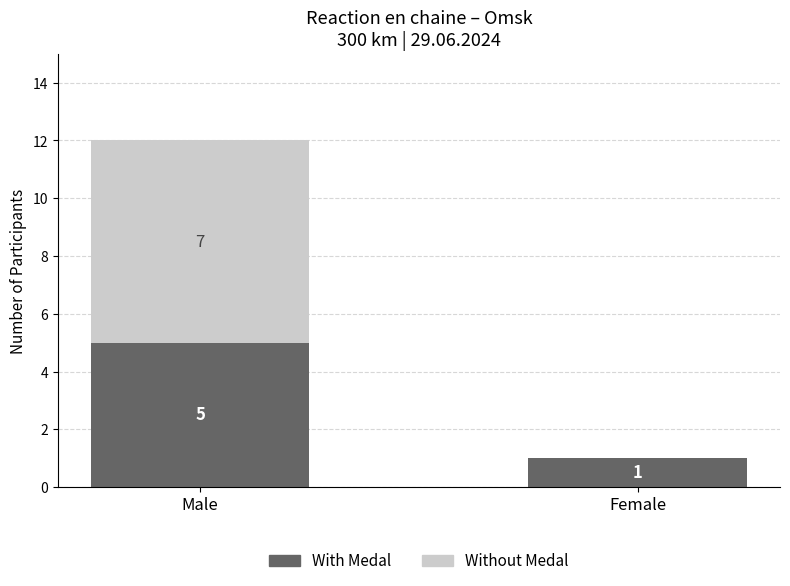

What is the sum of all With Medal values?

6